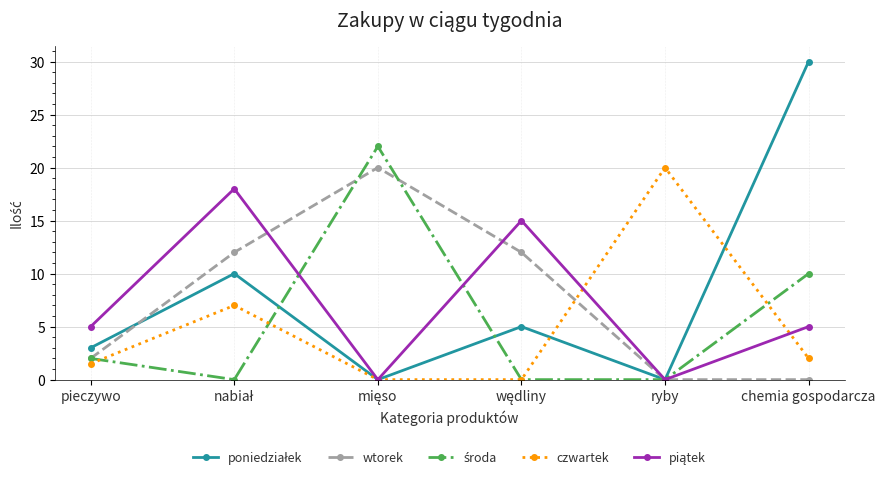

What is the value of the wtorek point at the 4th from the left?

12.0